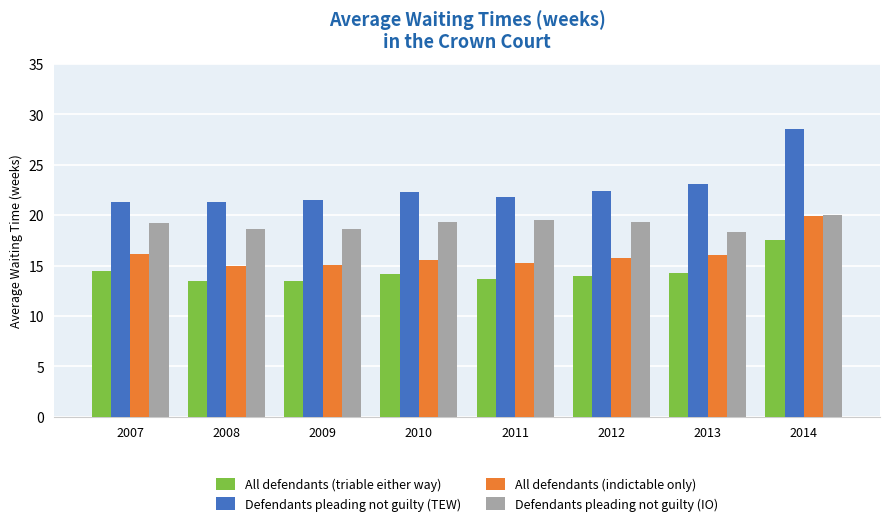

At 2010, list the series in order from largest to smallest.

Defendants pleading not guilty (TEW), Defendants pleading not guilty (IO), All defendants (indictable only), All defendants (triable either way)